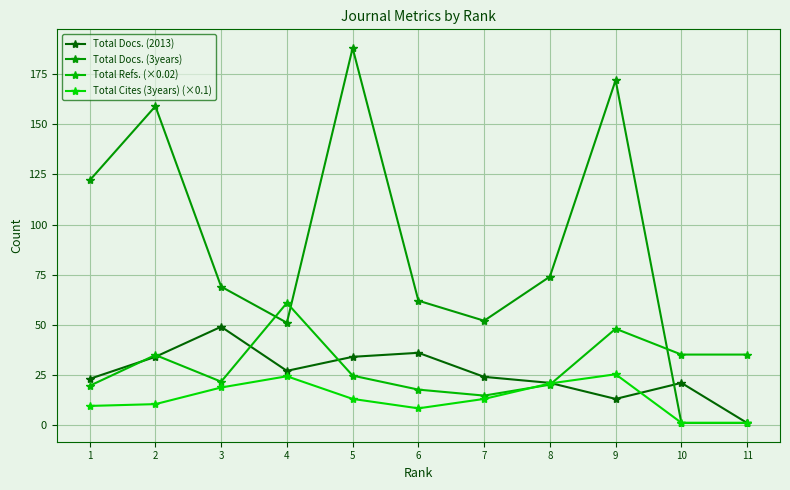

Reading left to right, extract all data points from this chart.

Total Docs. (2013): 11=1.0	10=21.0	9=13.0	8=21.0	7=24.0	6=36.0	5=34.0	4=27.0	3=49.0	2=34.0	1=23.0
Total Docs. (3years): 11=1.0	10=1.0	9=172.0	8=74.0	7=52.0	6=62.0	5=188.0	4=51.0	3=69.0	2=159.0	1=122.0
Total Refs. (×0.02): 11=35.1	10=35.1	9=48.0	8=20.1	7=14.7	6=17.6	5=24.6	4=60.9	3=21.6	2=34.9	1=19.5
Total Cites (3years) (×0.1): 11=1.1	10=1.1	9=25.3	8=20.7	7=13.0	6=8.3	5=13.0	4=24.3	3=18.7	2=10.4	1=9.5